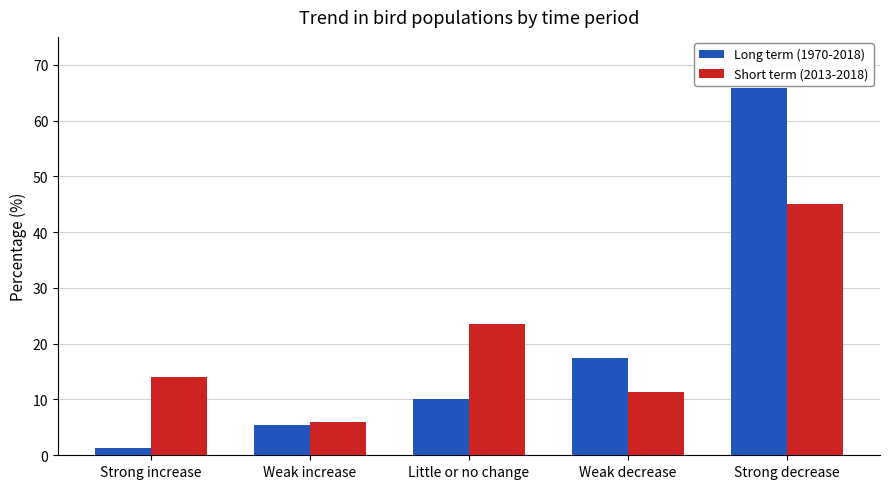

What are all the series names shown in the legend?

Long term (1970-2018), Short term (2013-2018)